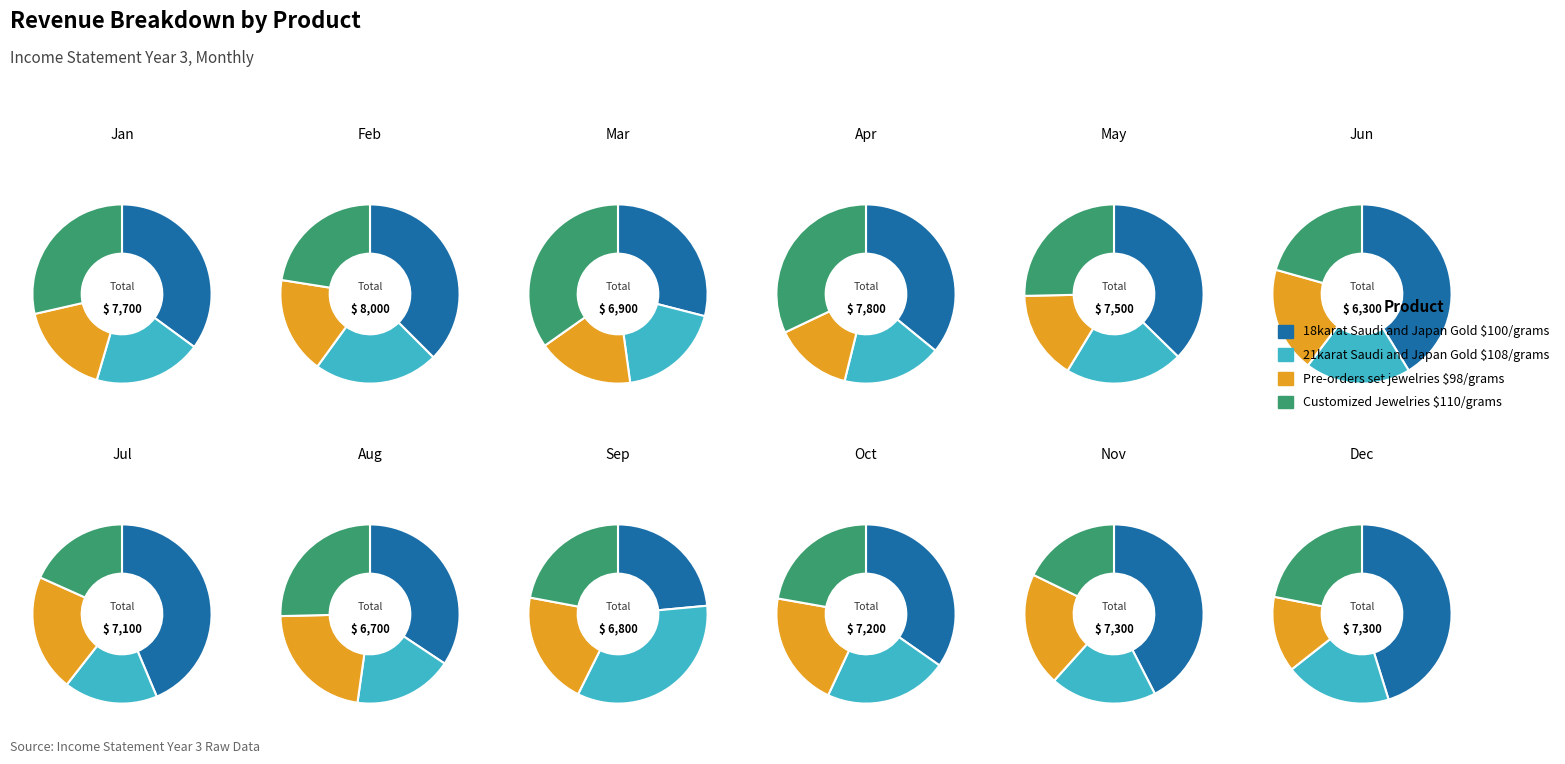

Do 4 and 9 together represent more than half of the pie?

No